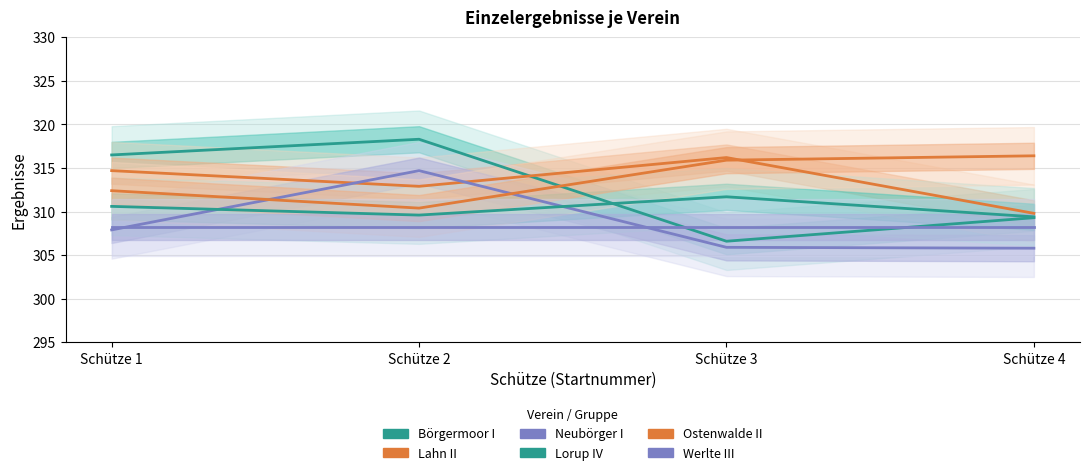

Where do Börgermoor I and Lorup IV first cross each other?

Schütze 2 and Schütze 3